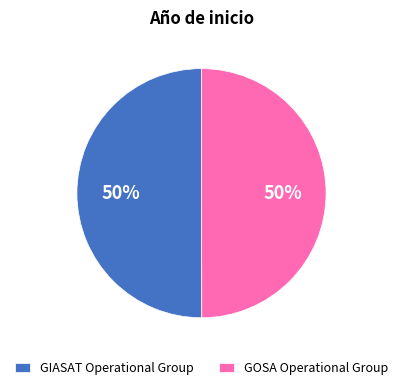

How many segments does this pie chart have?

2